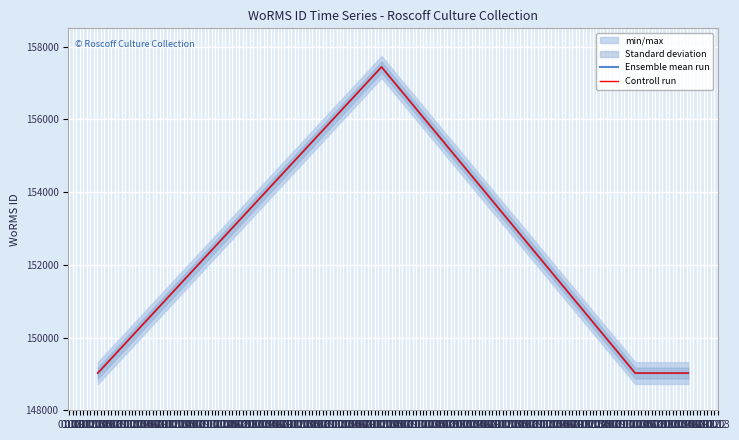

Does the chart display data point markers on the line(s)?

No